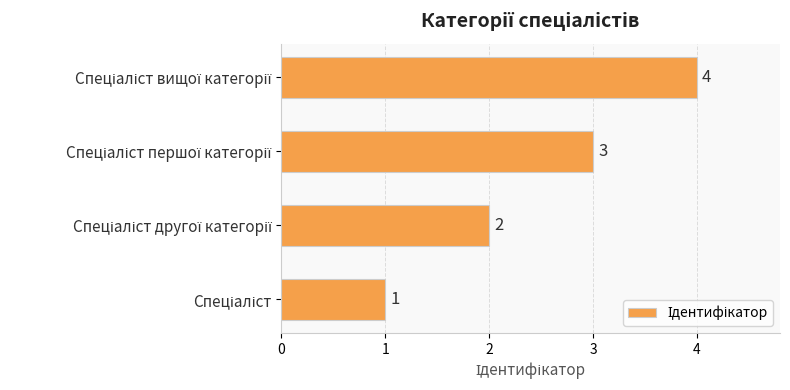

What is the greatest value displayed?

4